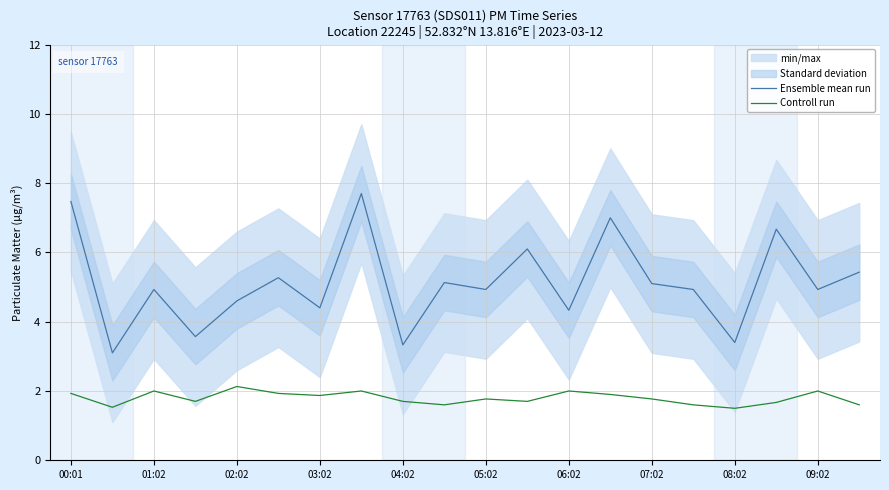

Read the Controll run value at 04:02.

1.7